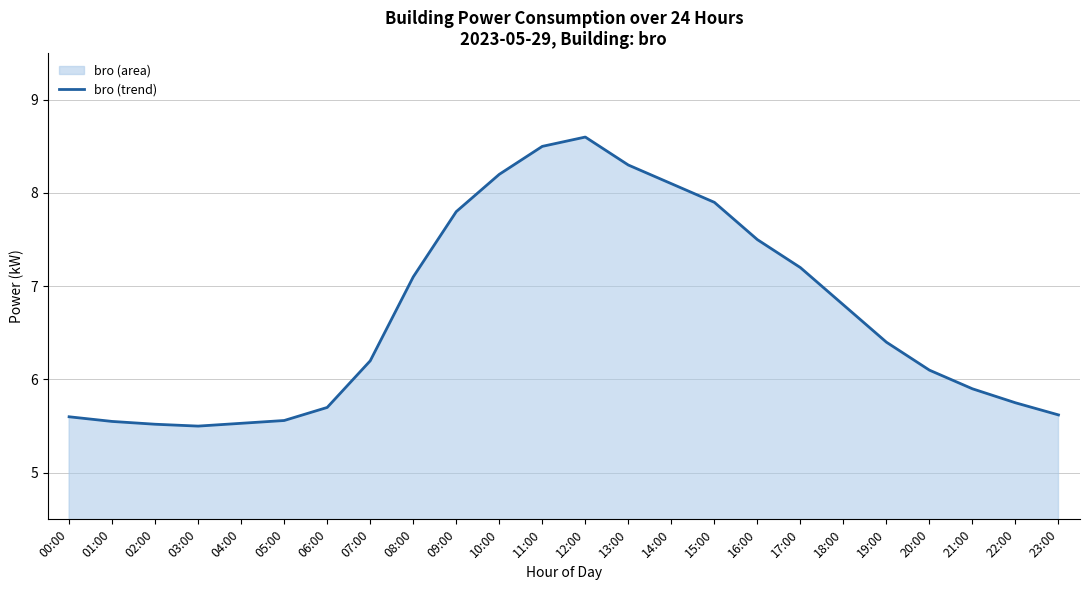

What position from the left is 05:00?

6